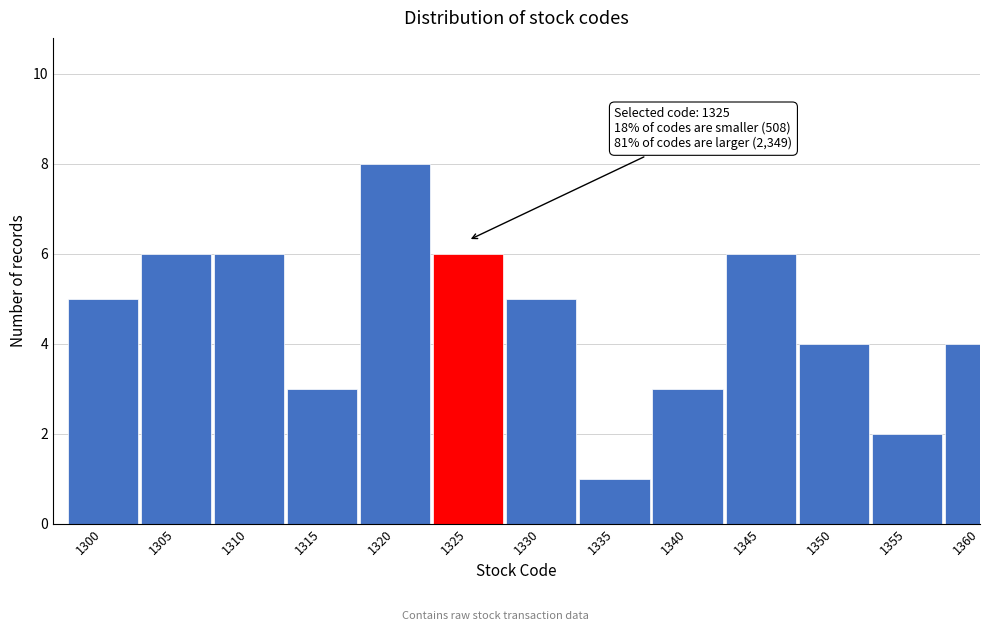

Reading left to right, extract all data points from this chart.

1300=5	1305=6	1310=6	1315=3	1320=8	1325=6	1330=5	1335=1	1340=3	1345=6	1350=4	1355=2	1360=4